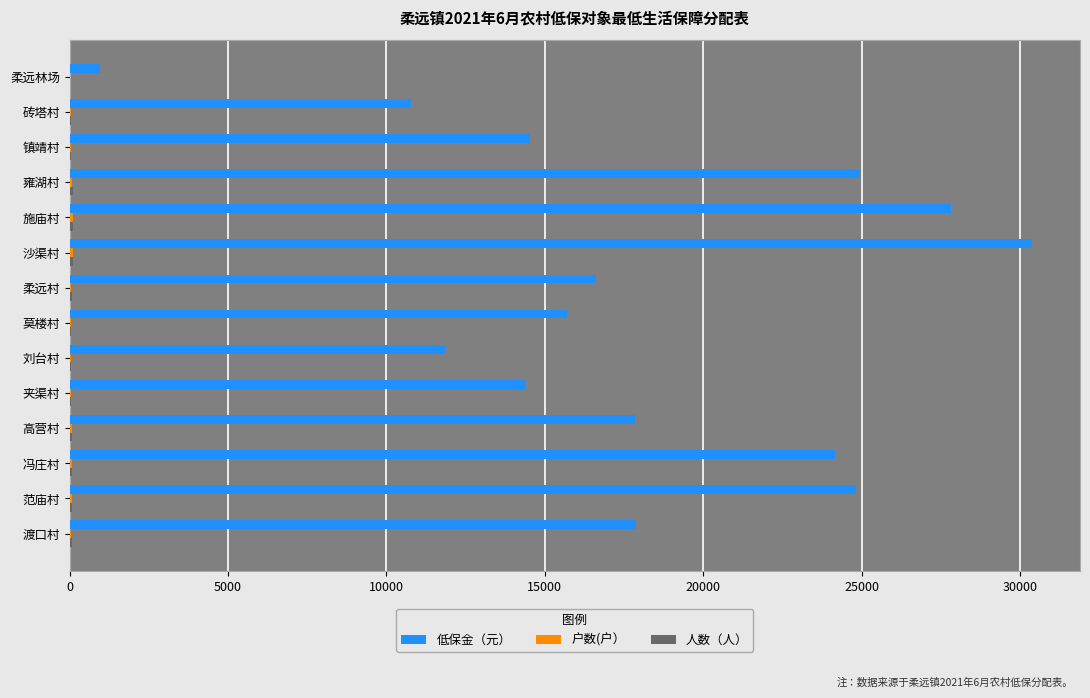

At which category does the chart reach its peak across all series?

沙渠村